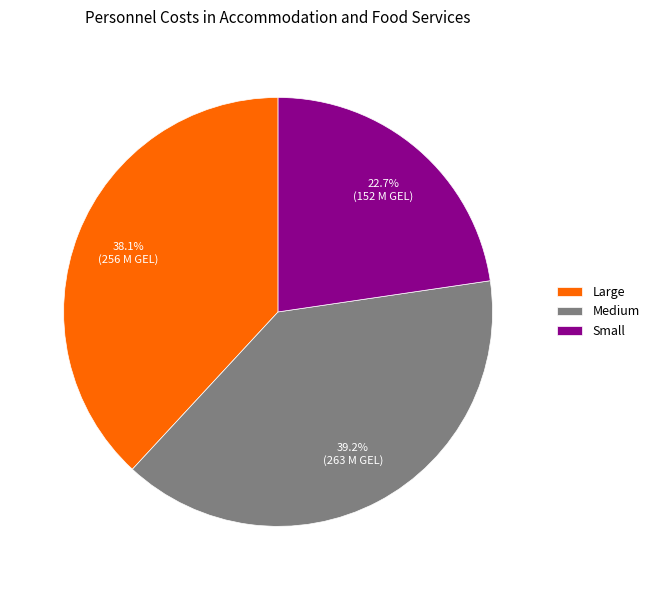

What percentage is NOT represented by Large?

61.9%